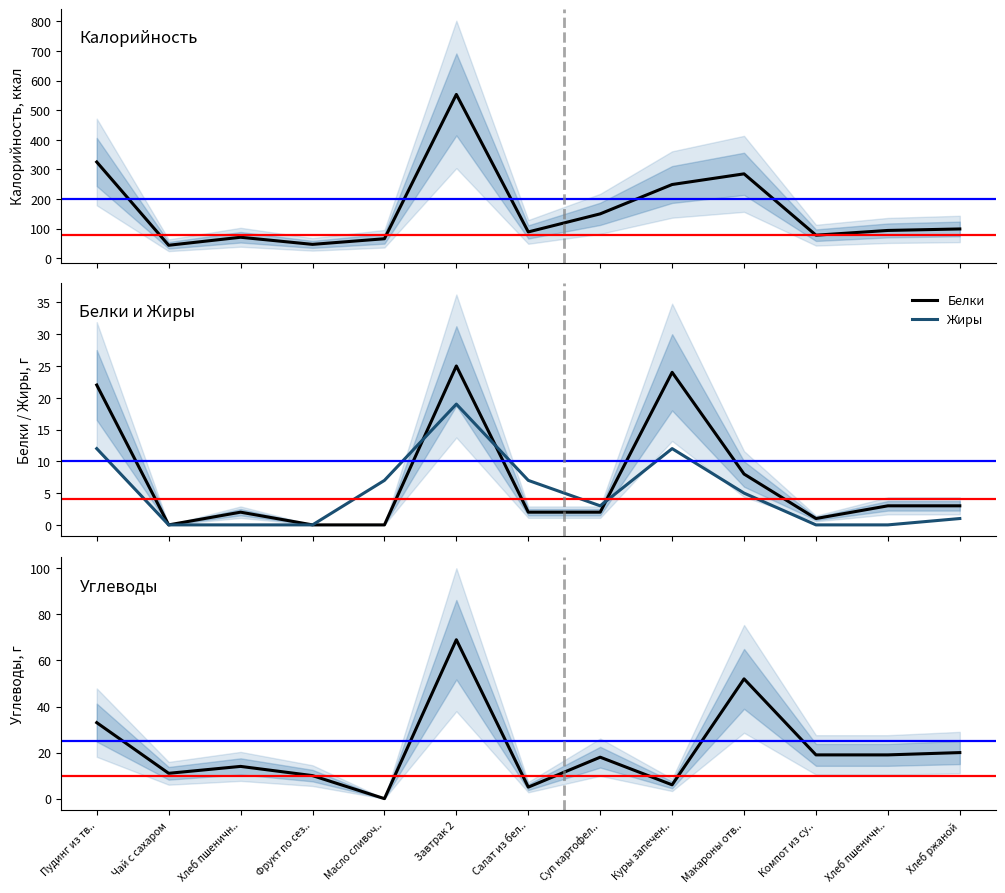

Between Пудинг из тв.. and Хлеб пшеничн.., which is larger?

Пудинг из тв..